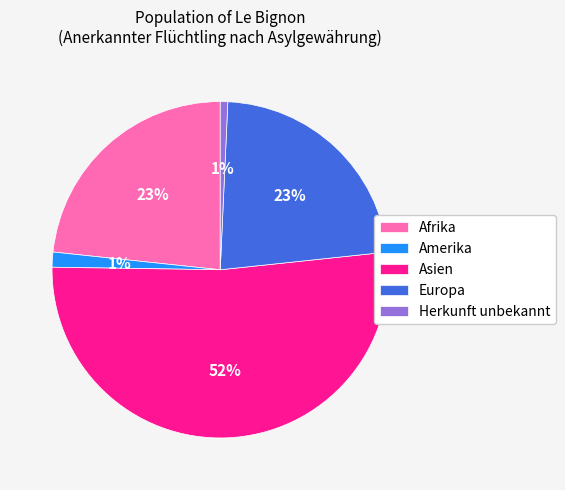

Which slice is the largest?

Asien